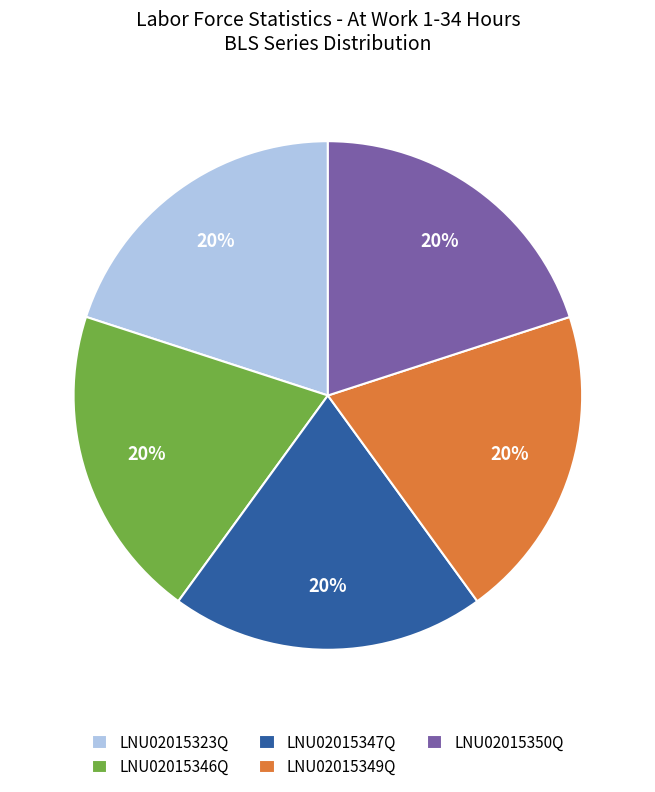

To the nearest percent, what is the average slice percentage?

20%